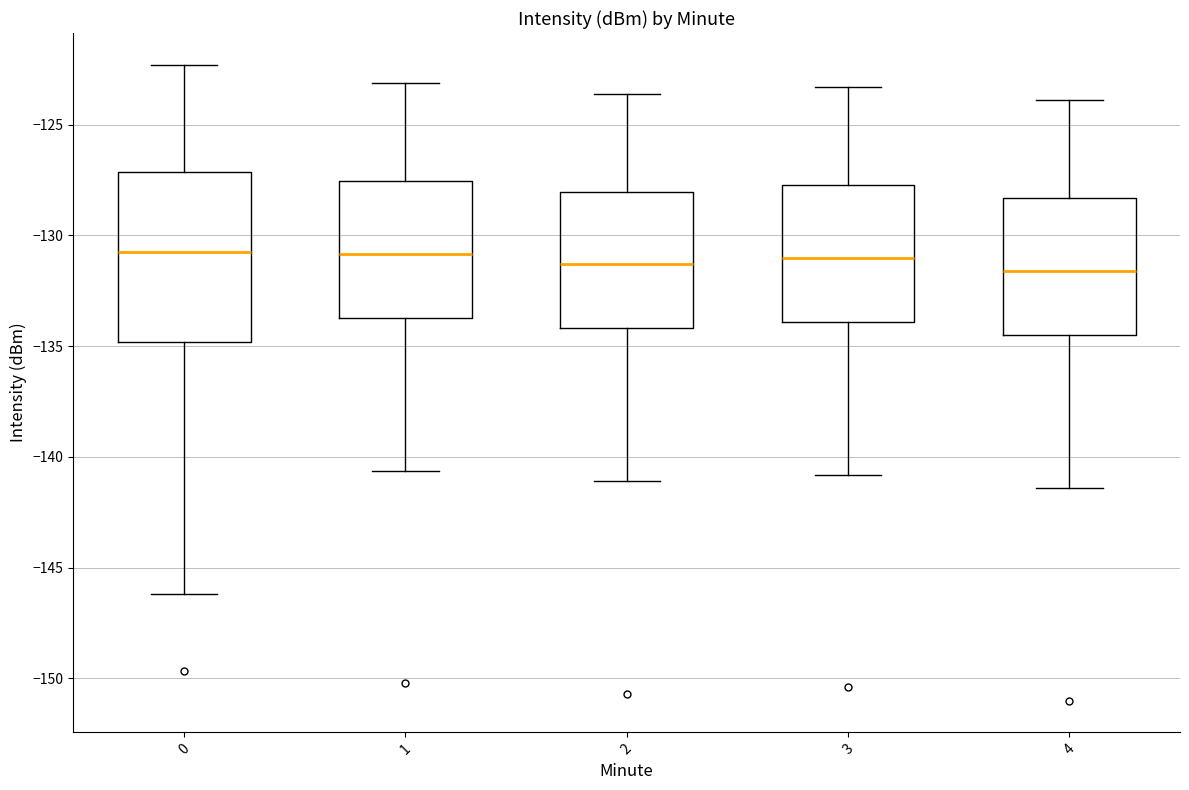

Reading left to right, read every box against the y-axis: the position of its median line, the range the box covers, and the ends of its whiskers. The values are not printed on the chart, so give them approximately, as read against the axis.

0: median -130.5, box -135.0 to -127.0, whiskers -146.0 to -122.5
1: median -131.0, box -133.5 to -127.5, whiskers -140.5 to -123.0
2: median -131.5, box -134.0 to -128.0, whiskers -141.0 to -123.5
3: median -131.0, box -134.0 to -127.5, whiskers -141.0 to -123.5
4: median -131.5, box -134.5 to -128.5, whiskers -141.5 to -124.0